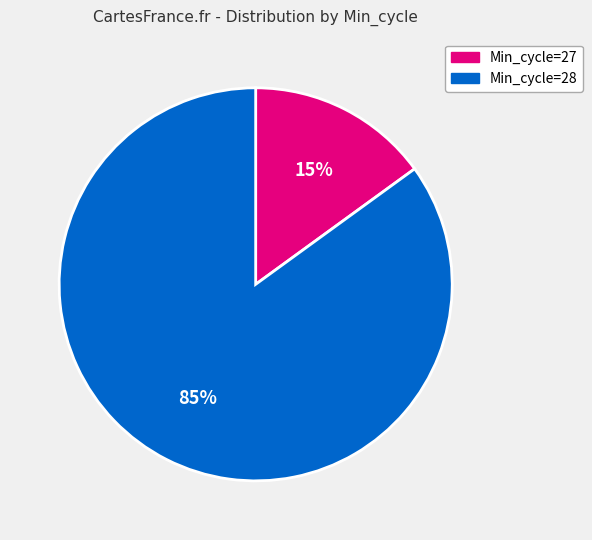

Is there any slice that represents more than half of the pie?

Yes